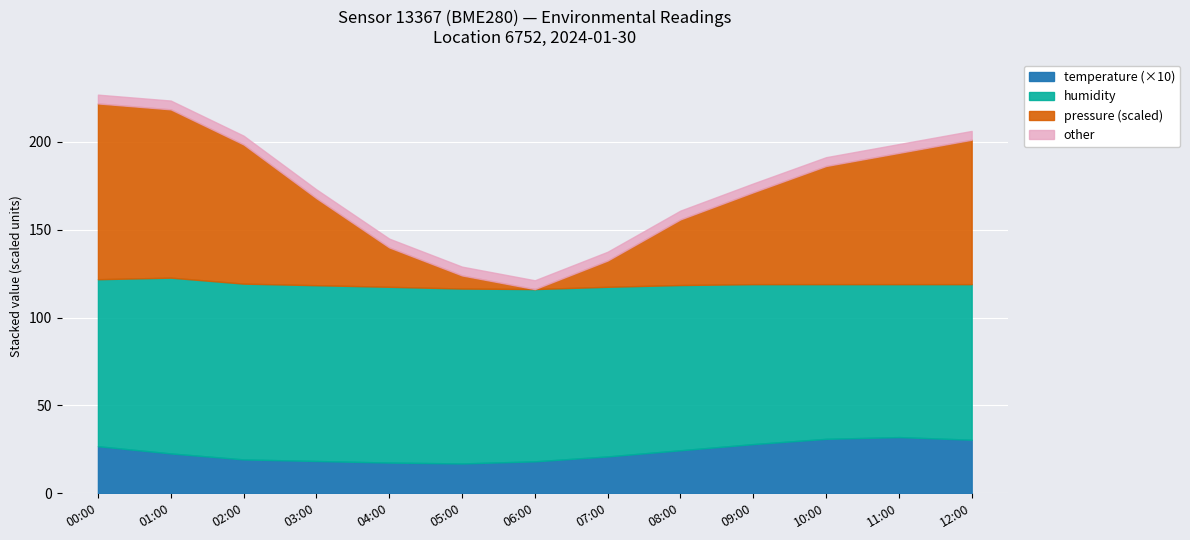

What is the maximum value for temperature (×10)?

32.0